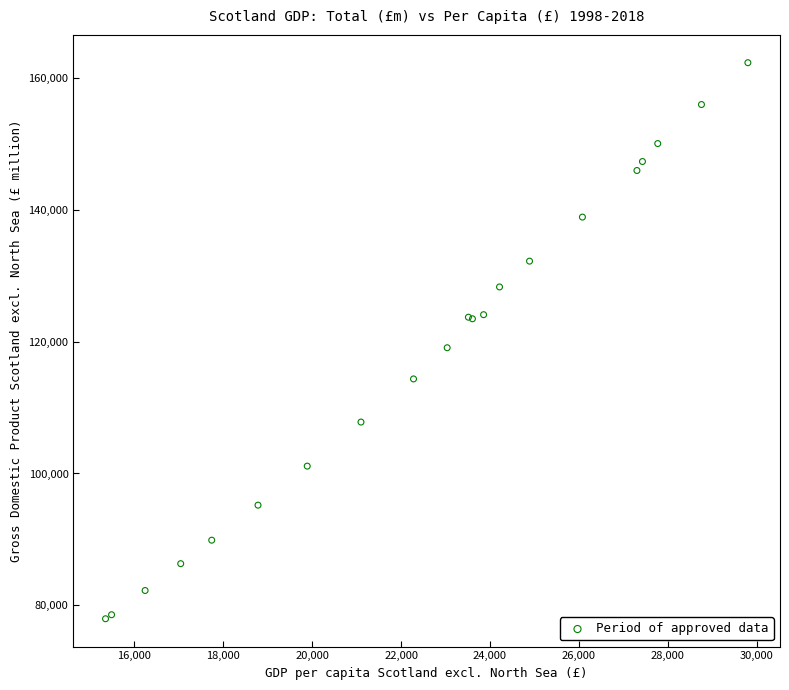

What Y value in the scatter plot is closest to 120161?

119094